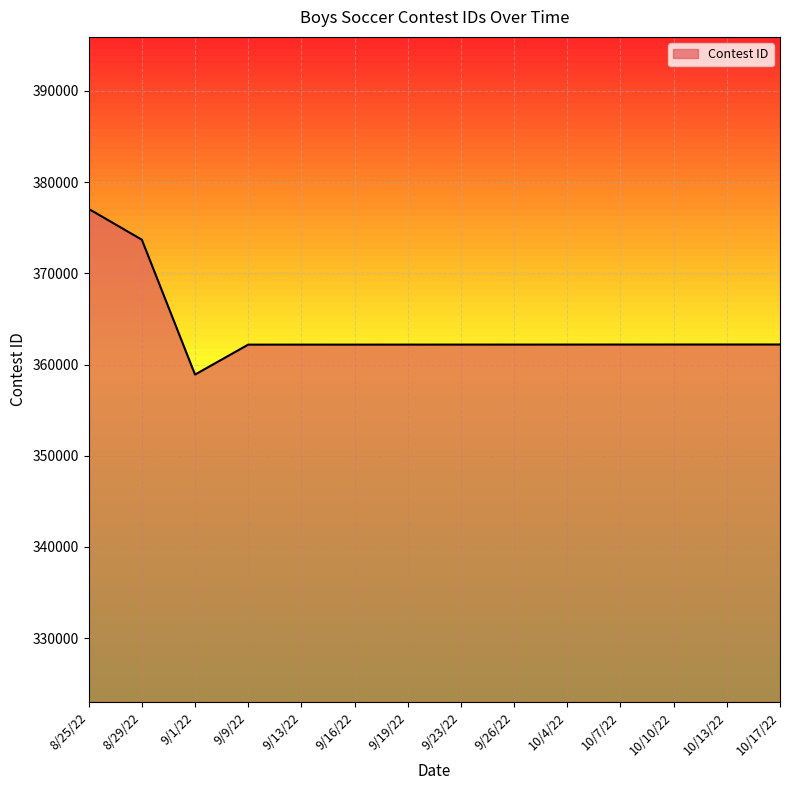

The value at 9/9/22 is 362183. True or false?

True